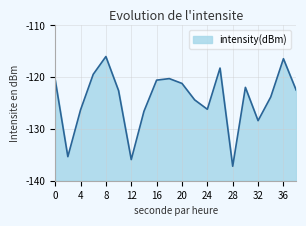

What is the difference between the maximum and second lowest values?

19.9